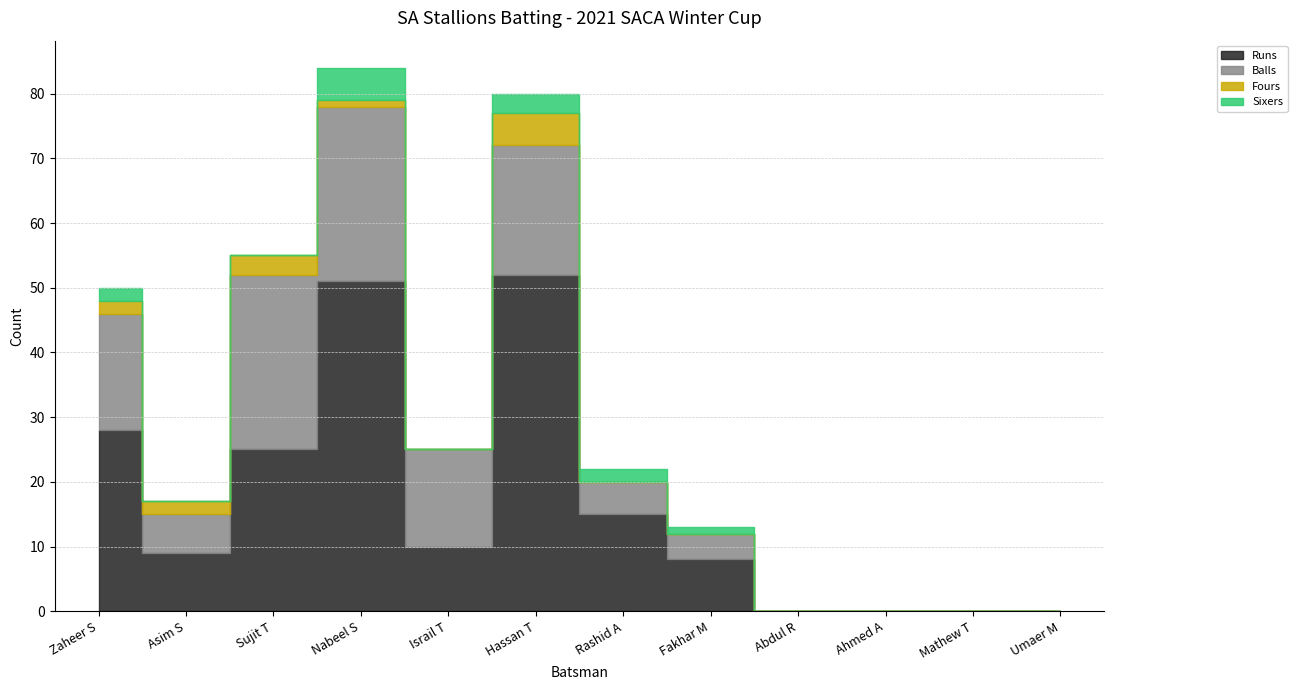

Reading left to right, list all the values displayed in this chart.

Runs: Zaheer S=28	Asim S=9	Sujit T=25	Nabeel S=51	Israil T=10	Hassan T=52	Rashid A=15	Fakhar M=8	Abdul R=0	Ahmed A=0	Mathew T=0	Umaer M=0
Balls: Zaheer S=18	Asim S=6	Sujit T=27	Nabeel S=27	Israil T=15	Hassan T=20	Rashid A=5	Fakhar M=4	Abdul R=0	Ahmed A=0	Mathew T=0	Umaer M=0
Fours: Zaheer S=2	Asim S=2	Sujit T=3	Nabeel S=1	Israil T=0	Hassan T=5	Rashid A=0	Fakhar M=0	Abdul R=0	Ahmed A=0	Mathew T=0	Umaer M=0
Sixers: Zaheer S=2	Asim S=0	Sujit T=0	Nabeel S=5	Israil T=0	Hassan T=3	Rashid A=2	Fakhar M=1	Abdul R=0	Ahmed A=0	Mathew T=0	Umaer M=0